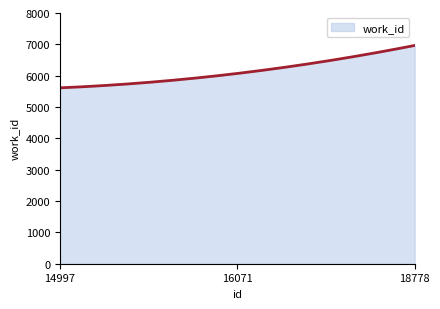

What is the smallest value displayed?

5612.0